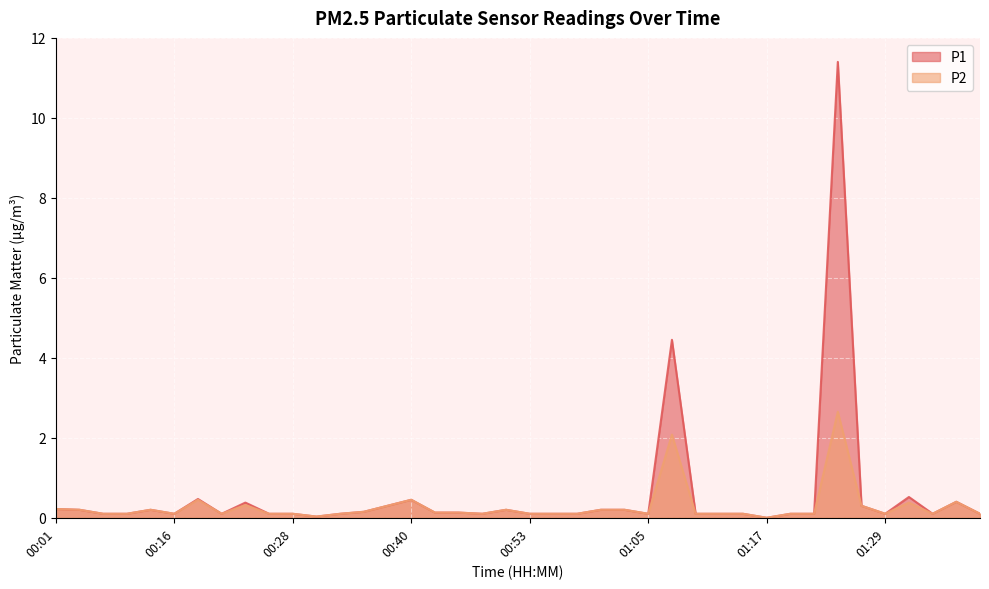

What is the total value across all series at 01:32?

0.9